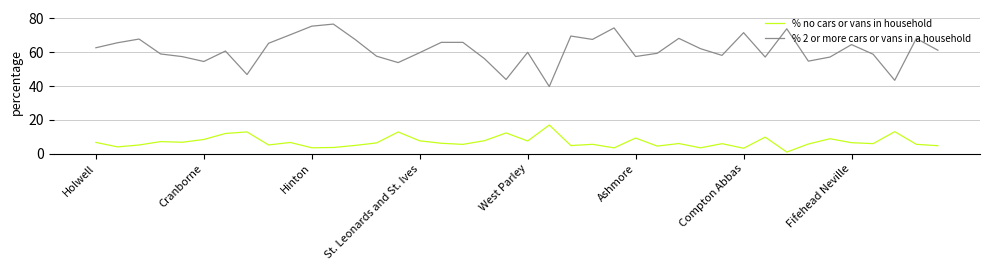

What are all the series names shown in the legend?

% no cars or vans in household, % 2 or more cars or vans in a household